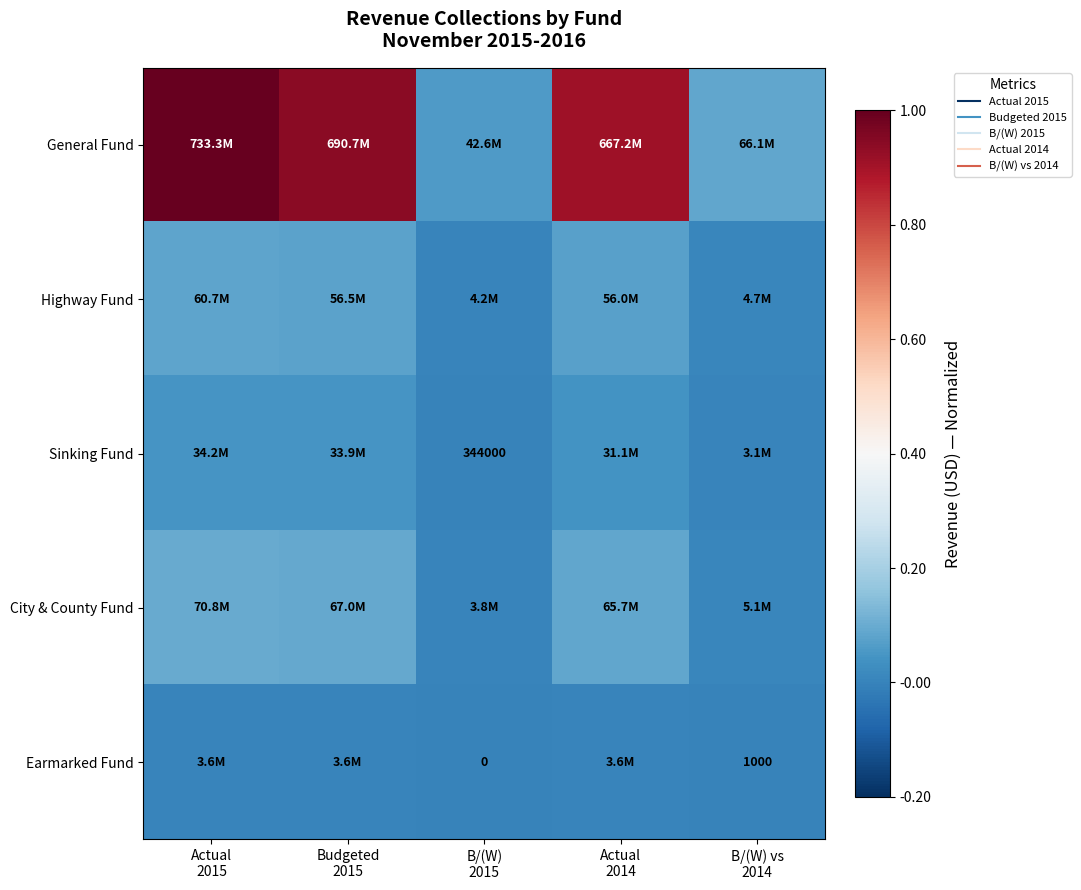

Between Actual 2015 and B/(W) 2015, which series saw the biggest shift?

General Fund